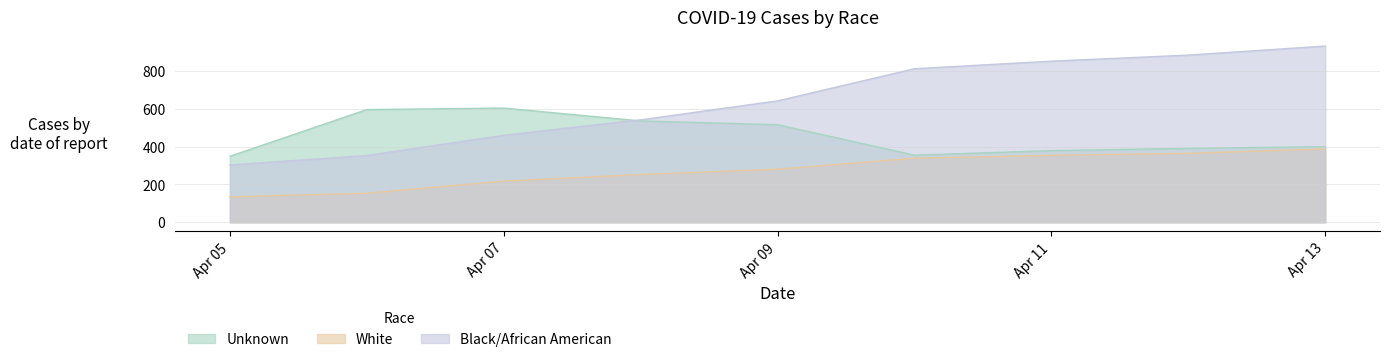

True or false: White has a value of 237 at 2020-04-10.

False